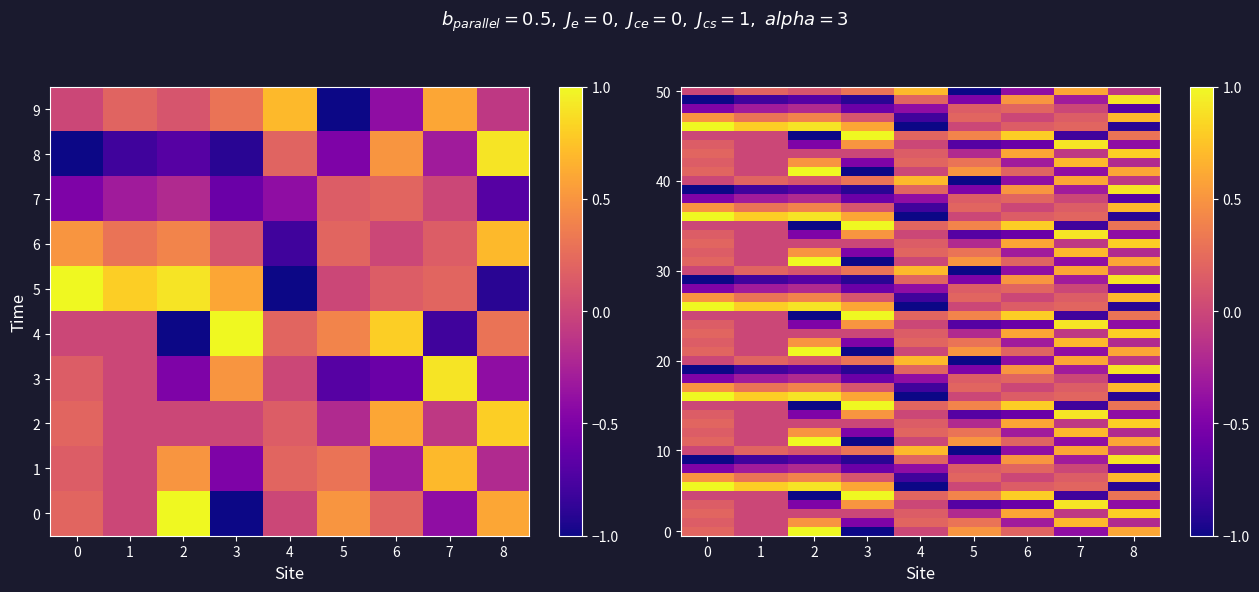

Reading left to right, list all the values displayed in this chart.

0: 0=0.2	1=0.1	2=0.2	3=0.1	4=0.0	5=1.0	6=0.5	7=-0.5	8=-1.0	9=0.0
1: 0=0.0	1=0.0	2=0.0	3=0.0	4=0.0	5=0.8	6=0.3	7=-0.3	8=-0.8	9=0.2
2: 0=1.0	1=0.5	2=0.0	3=-0.5	4=-1.0	5=0.9	6=0.4	7=-0.2	8=-0.7	9=0.1
3: 0=-1.0	1=-0.5	2=0.0	3=0.5	4=1.0	5=0.6	6=0.1	7=-0.6	8=-0.9	9=0.3
4: 0=0.0	1=0.2	2=0.1	3=0.0	4=0.2	5=-1.0	6=-0.8	7=-0.4	8=0.2	9=0.7
5: 0=0.5	1=0.3	2=-0.2	3=-0.7	4=0.4	5=0.0	6=0.2	7=0.1	8=-0.5	9=-1.0
6: 0=0.2	1=-0.3	2=0.6	3=-0.6	4=0.8	5=0.1	6=0.0	7=0.2	8=0.5	9=-0.4
7: 0=-0.4	1=0.7	2=-0.1	3=0.9	4=-0.8	5=0.2	6=0.1	7=0.0	8=-0.3	9=0.6
8: 0=0.6	1=-0.2	2=0.8	3=-0.4	4=0.3	5=-0.9	6=0.7	7=-0.7	8=0.9	9=-0.1